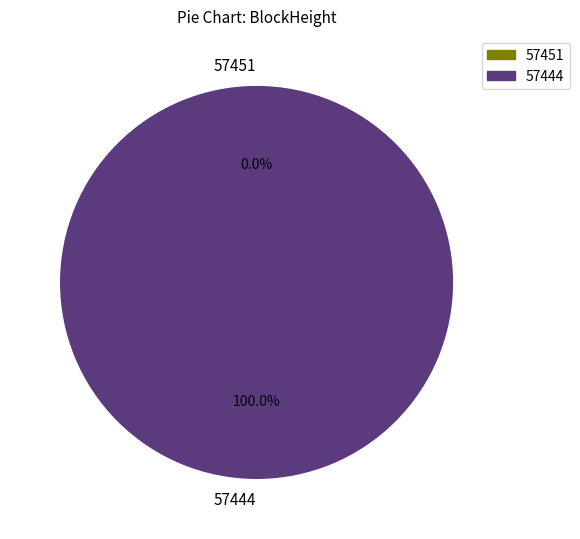

Count the number of slices in the pie.

2